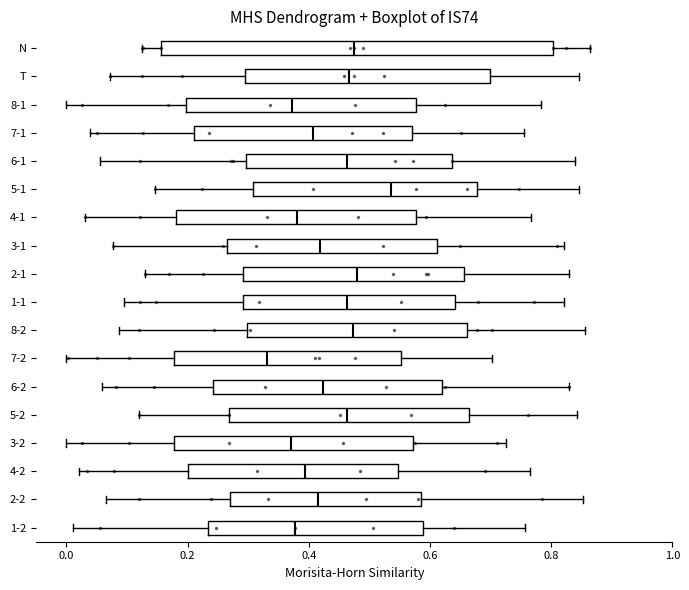

Where is the left edge of the box for 1-1 on the x-axis? The values are not printed on the chart, so give them approximately, as read against the axis.

0.30